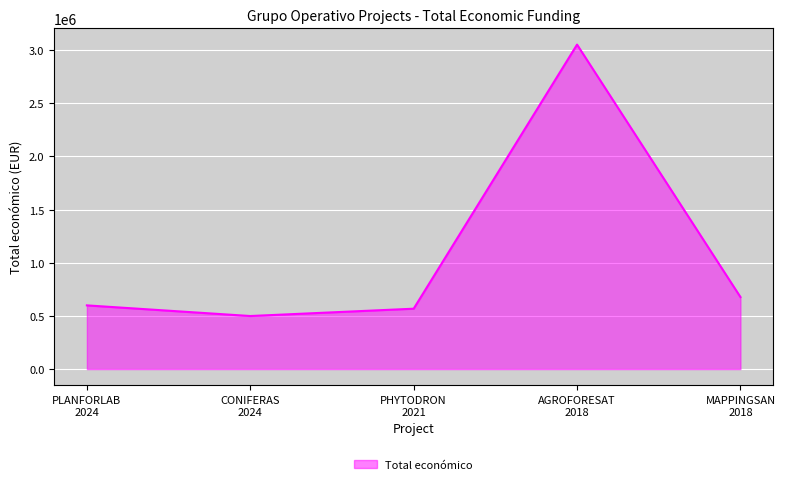

What is the difference between the second highest and minimum values?

178366